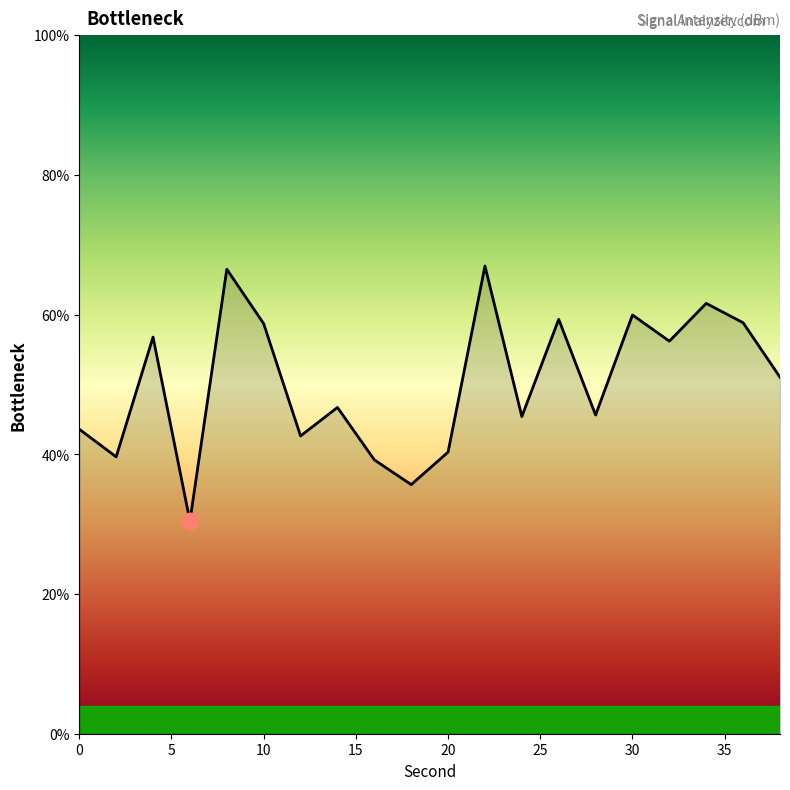

What is the difference between the maximum and minimum values?

36.5